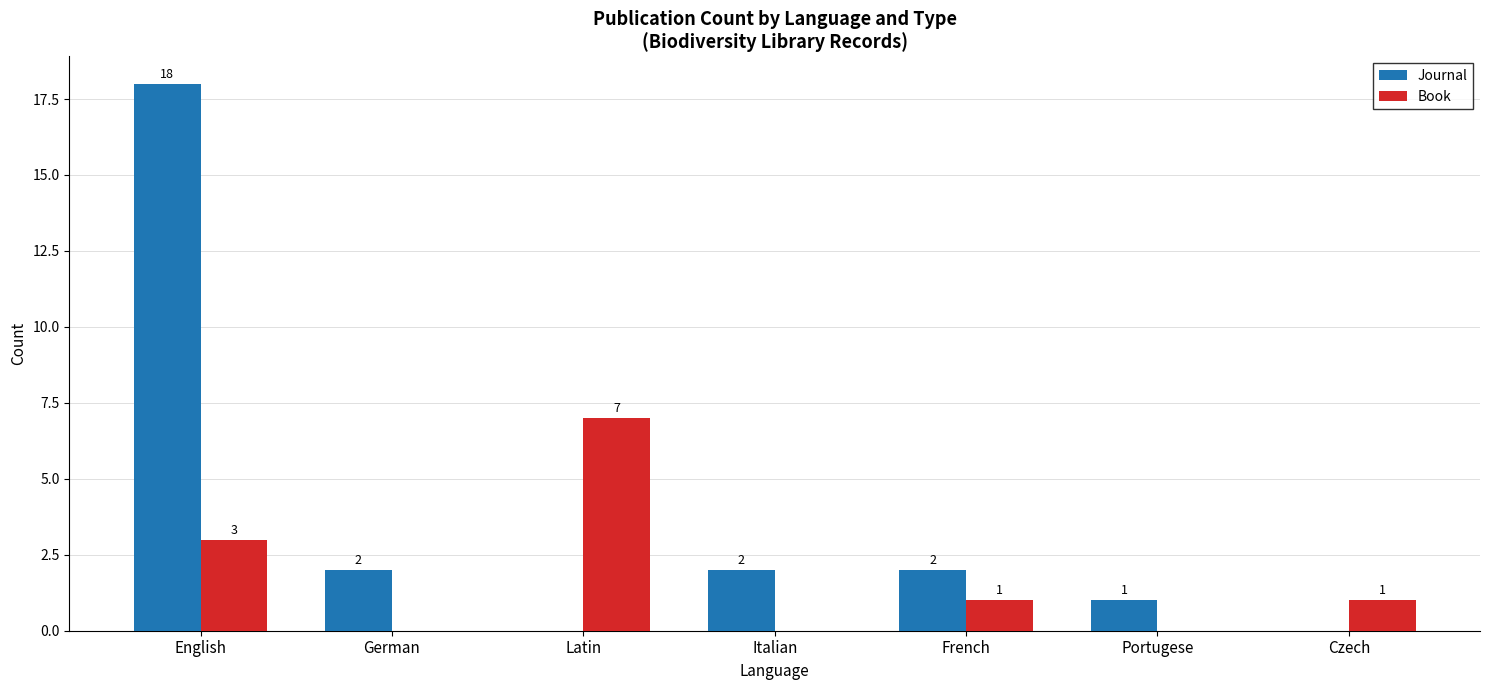

The value of Journal at English is 18. True or false?

True